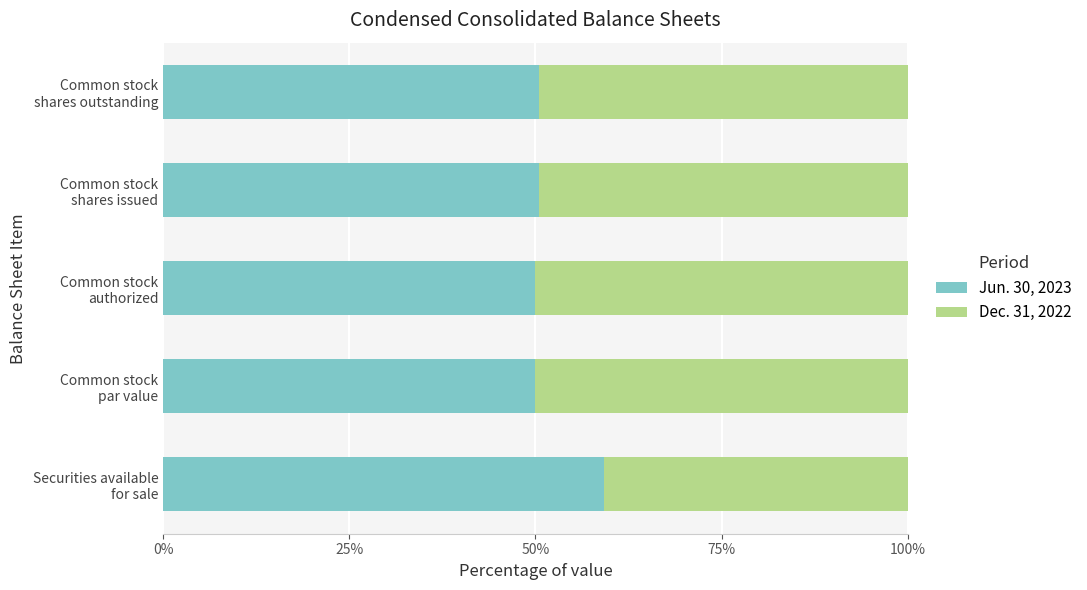

What is the difference between the maximum and minimum values in the Jun. 30, 2023 series?

9.2